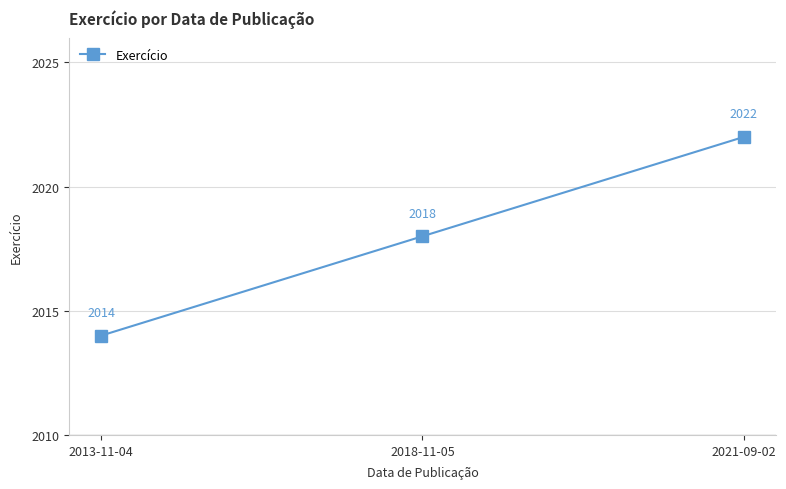

What is the value of the 2nd point from the left?

2018